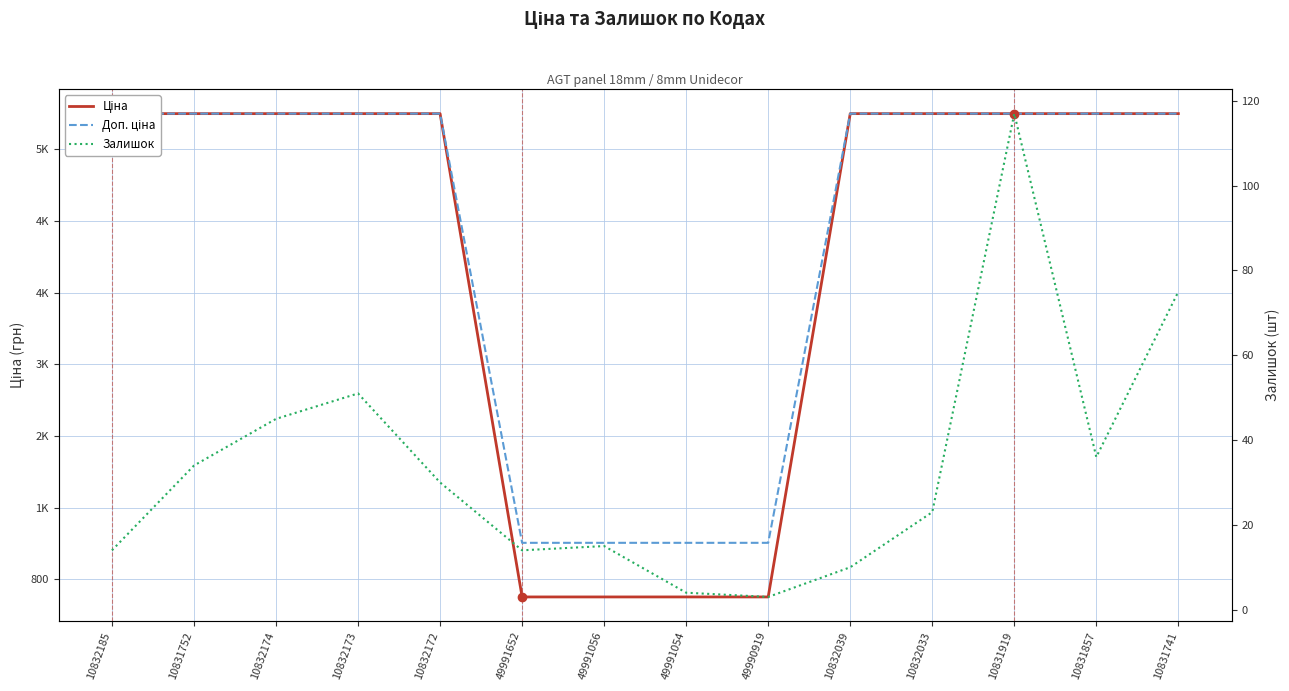

What is the difference between the highest and lowest values at 49991054?

1204.0